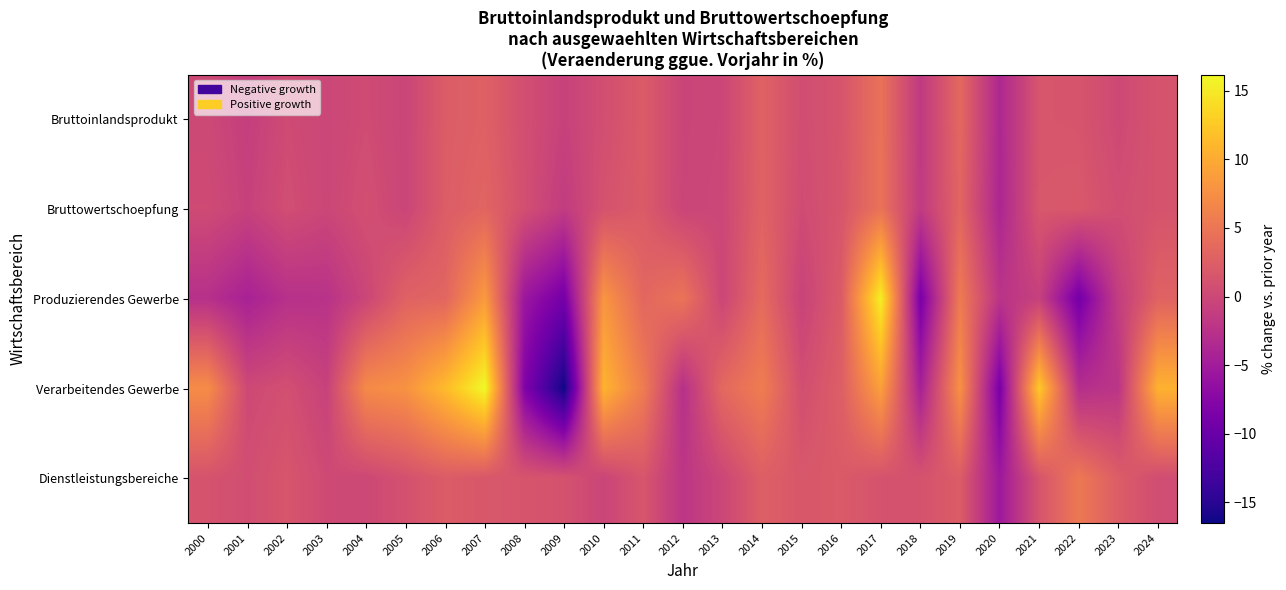

How many distinct data groups are displayed?

5